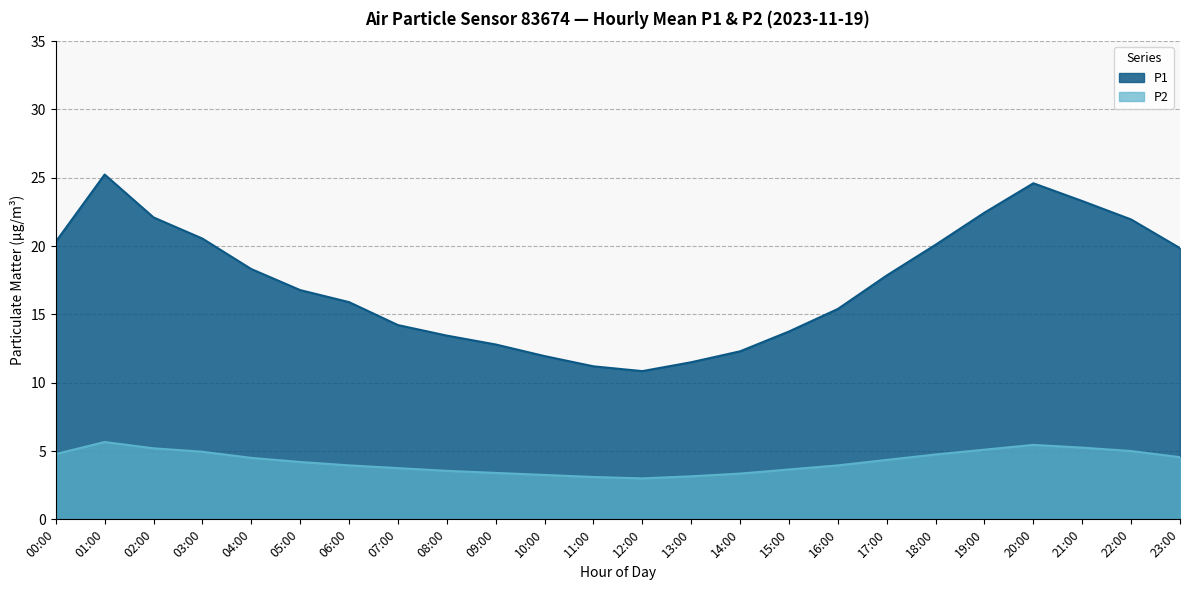

List the series in order of their overall mean, lowest first.

P2, P1